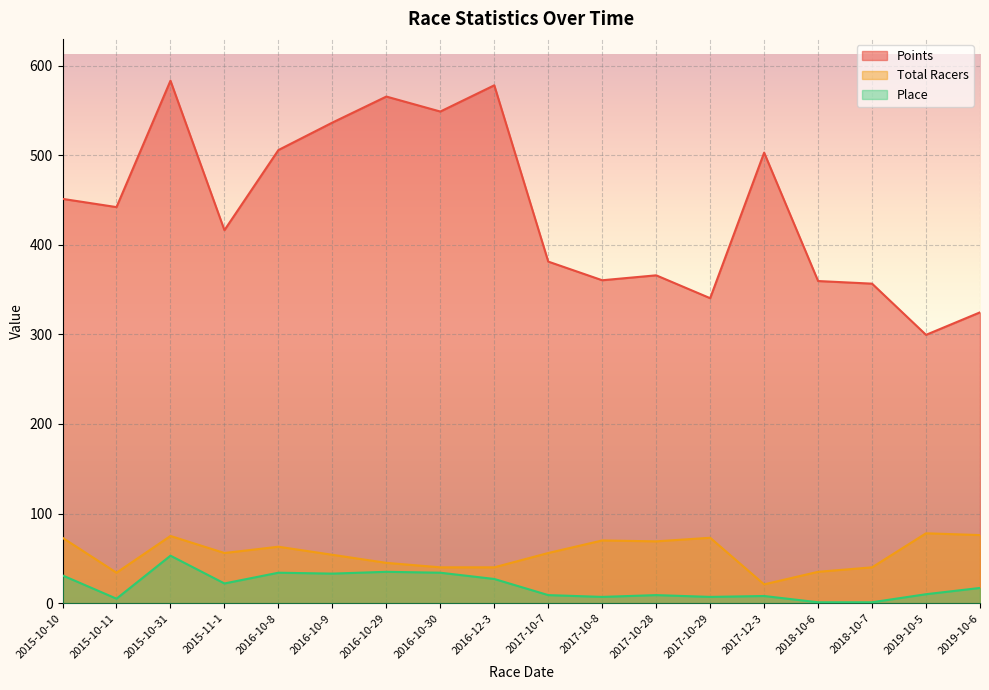

What is the total value across all series at 2017-10-7?

446.2